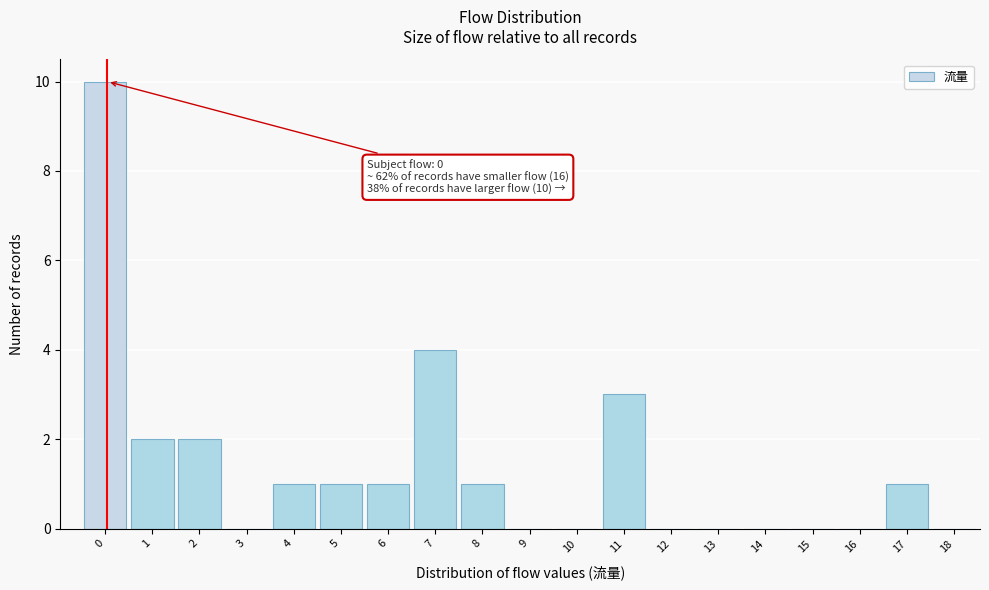

Reading left to right, extract all data points from this chart.

0=10	1=2	2=2	3=0	4=1	5=1	6=1	7=4	8=1	9=0	10=0	11=3	12=0	13=0	14=0	15=0	16=0	17=1	18=0